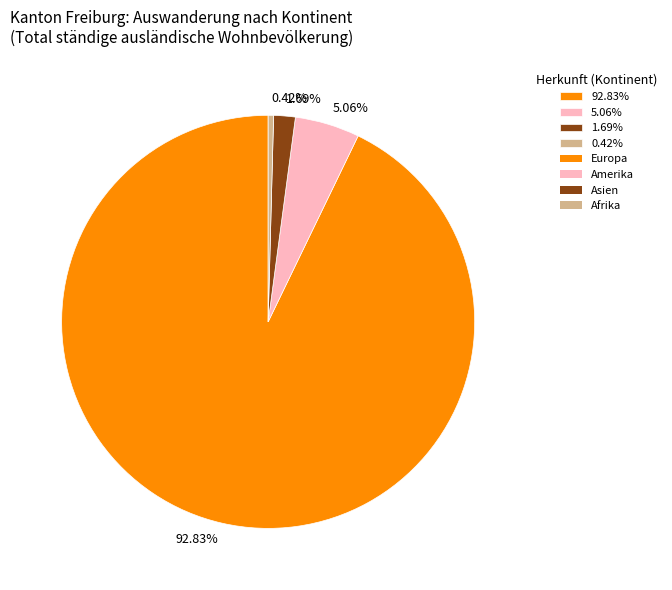

Which has a higher value, 5.06% or 0.42%?

5.06%